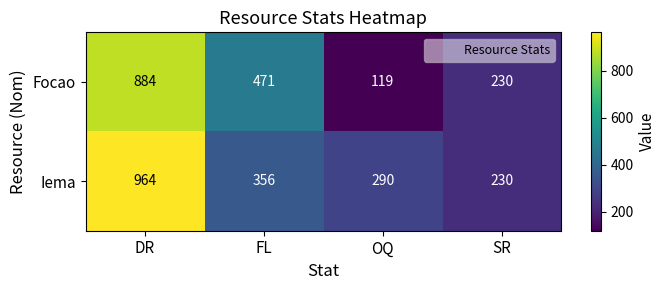

What is the total value across all series at FL?

827